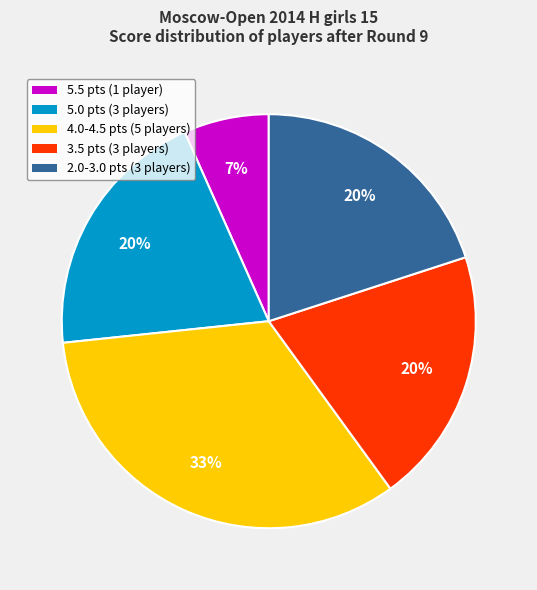

Which category has the smallest portion of the pie?

5.5 pts (1 player)